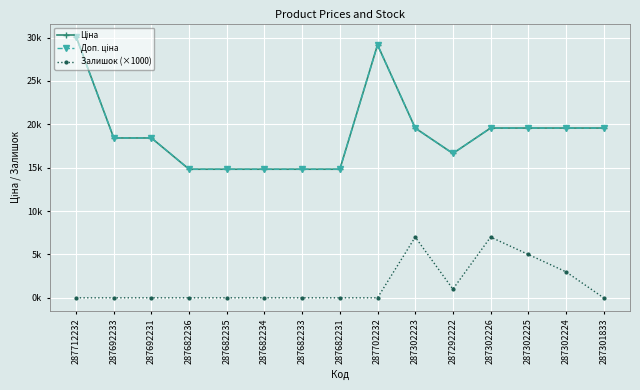

At which category is the sum across all series the highest?

287712232